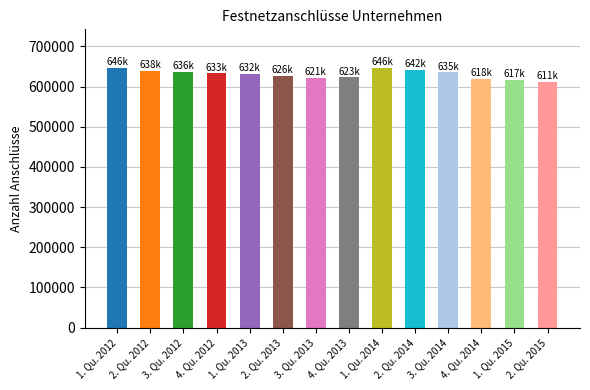

What is the label of the 10th bar from the right?

1. Qu. 2013